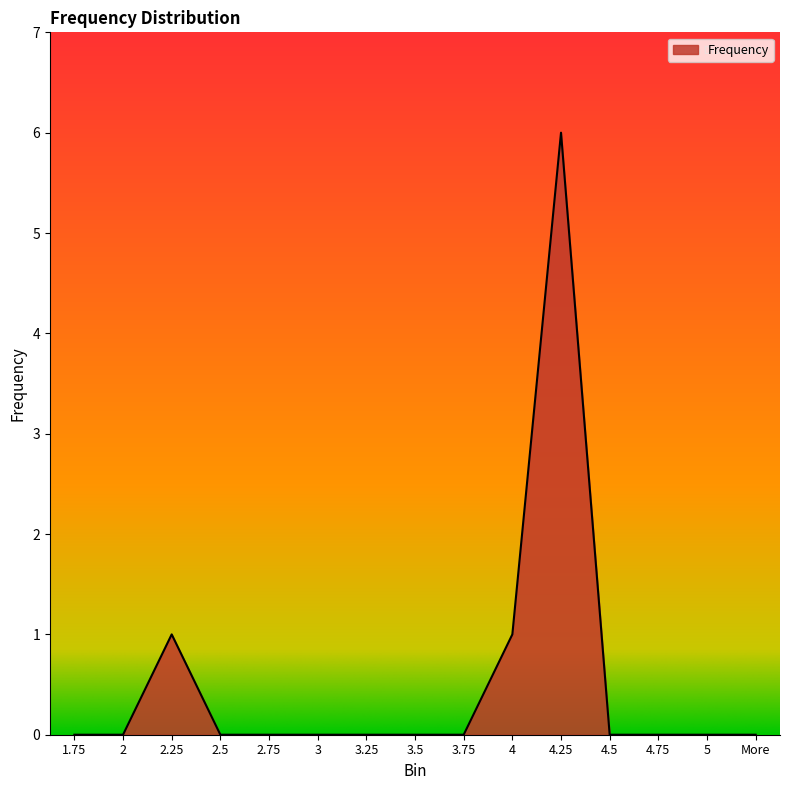

Reading right to left, what are all the values shown in this chart?

0	0	0	0	6	1	0	0	0	0	0	0	1	0	0